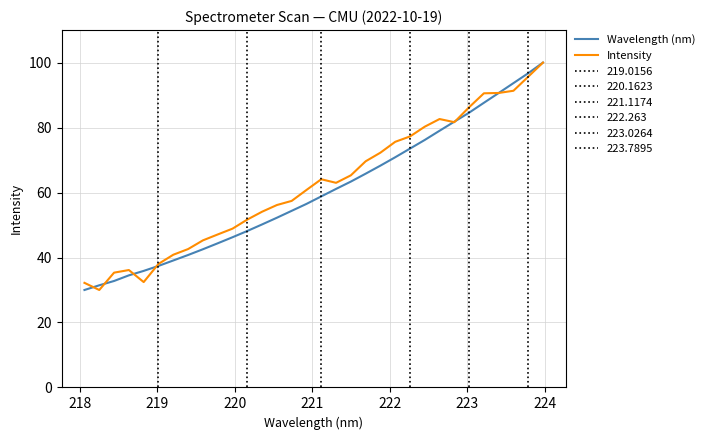

What is the maximum value for Wavelength (nm)?

100.0